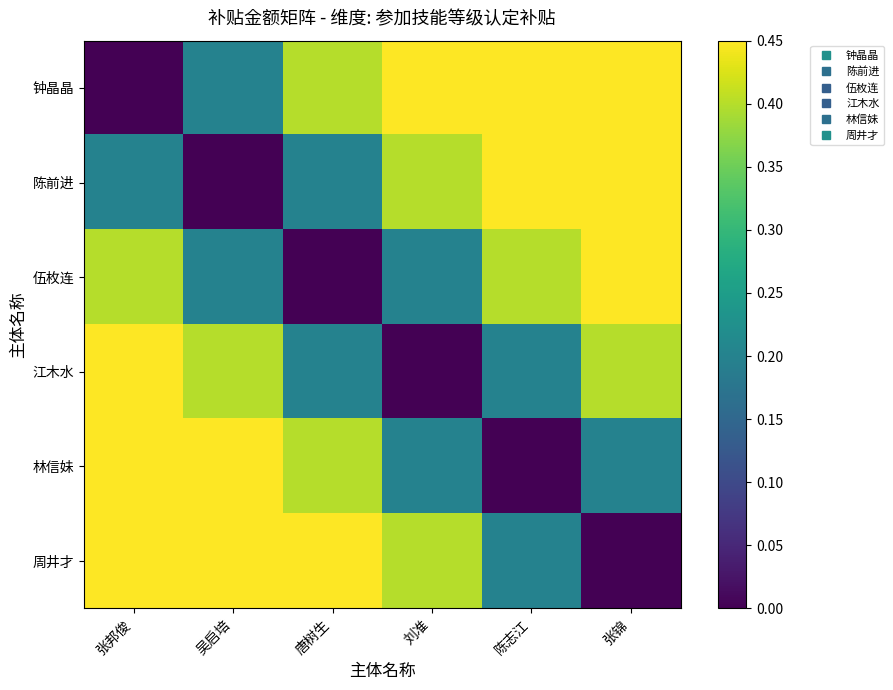

At 张锦, list the series in order from smallest to largest.

周井才, 林信妹, 江木水, 伍枚连, 陈前进, 钟晶晶